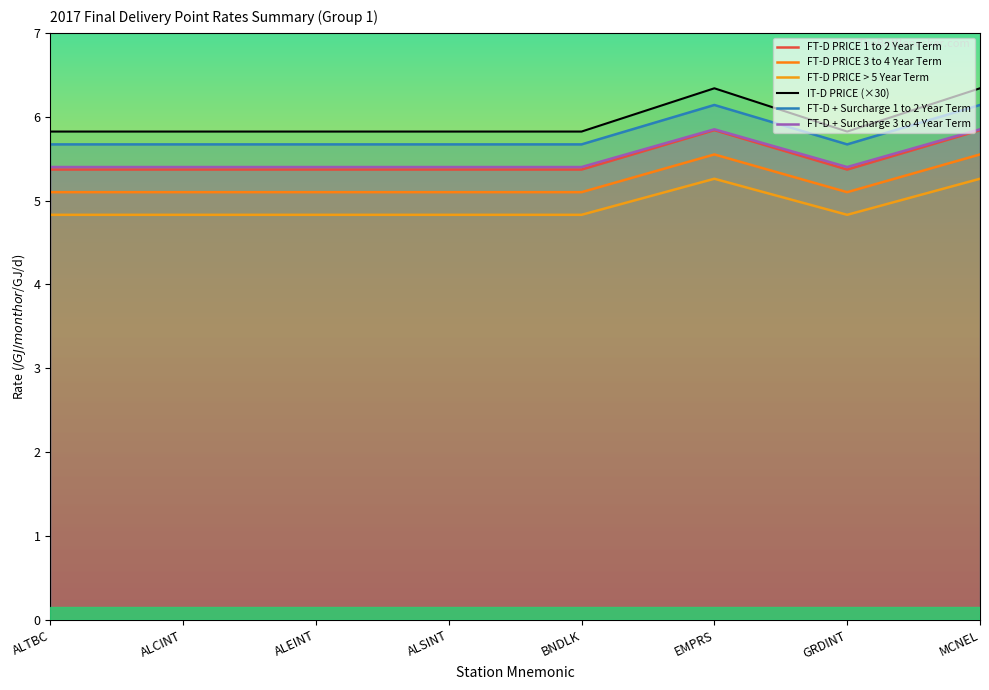

Reading right to left, what are all the values shown in this chart?

FT-D PRICE 1 to 2 Year Term: 5.8	5.4	5.8	5.4	5.4	5.4	5.4	5.4
FT-D PRICE 3 to 4 Year Term: 5.5	5.1	5.5	5.1	5.1	5.1	5.1	5.1
FT-D PRICE > 5 Year Term: 5.3	4.8	5.3	4.8	4.8	4.8	4.8	4.8
IT-D PRICE (×30): 6.3	5.8	6.3	5.8	5.8	5.8	5.8	5.8
FT-D + Surcharge 1 to 2 Year Term: 6.1	5.7	6.1	5.7	5.7	5.7	5.7	5.7
FT-D + Surcharge 3 to 4 Year Term: 5.8	5.4	5.8	5.4	5.4	5.4	5.4	5.4